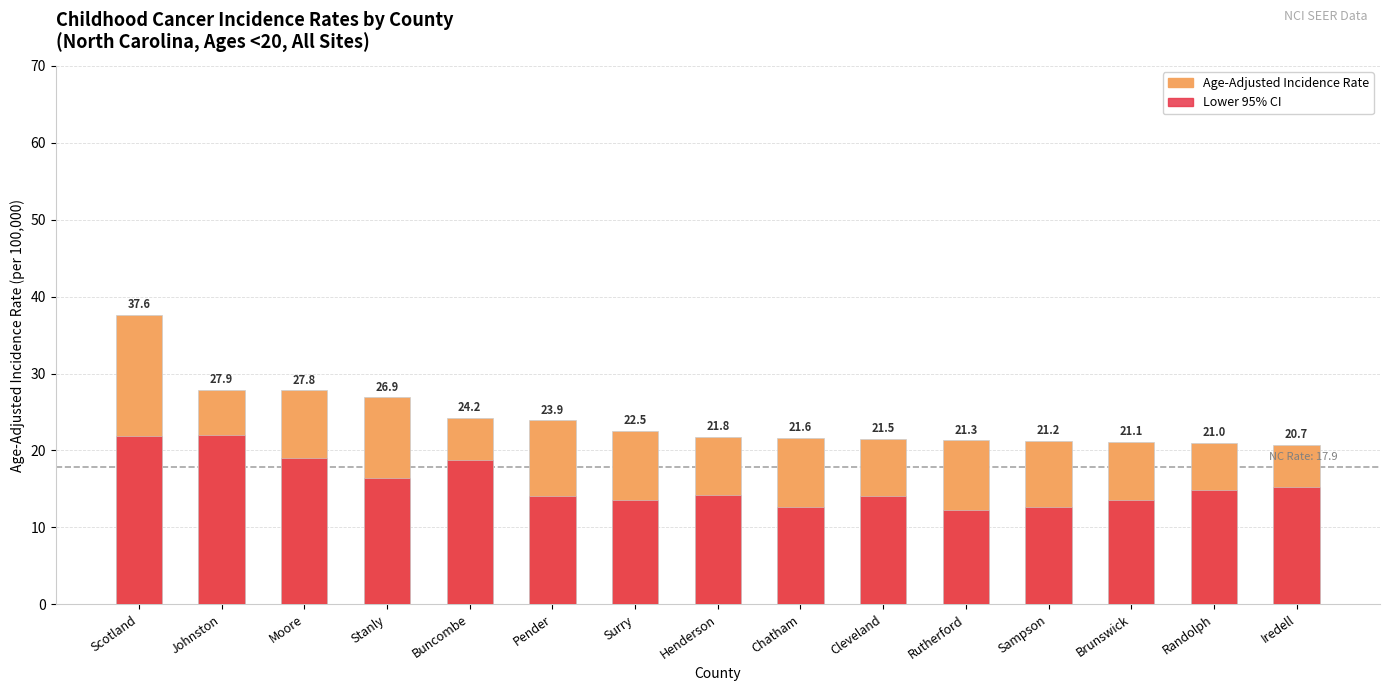

At which category is the sum across all series the highest?

Scotland